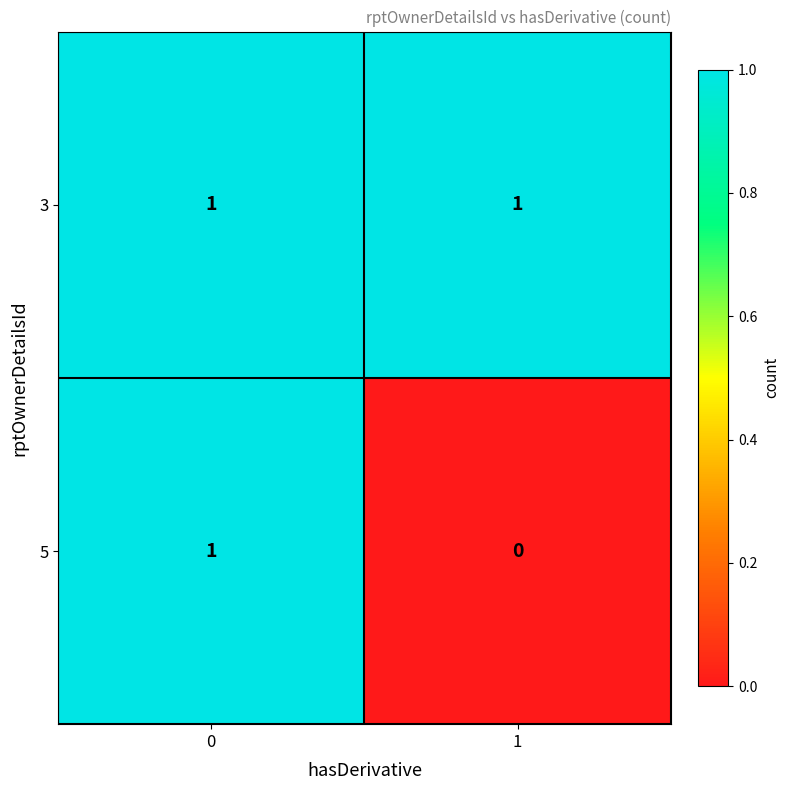

Which series has the largest range (max minus min)?

5